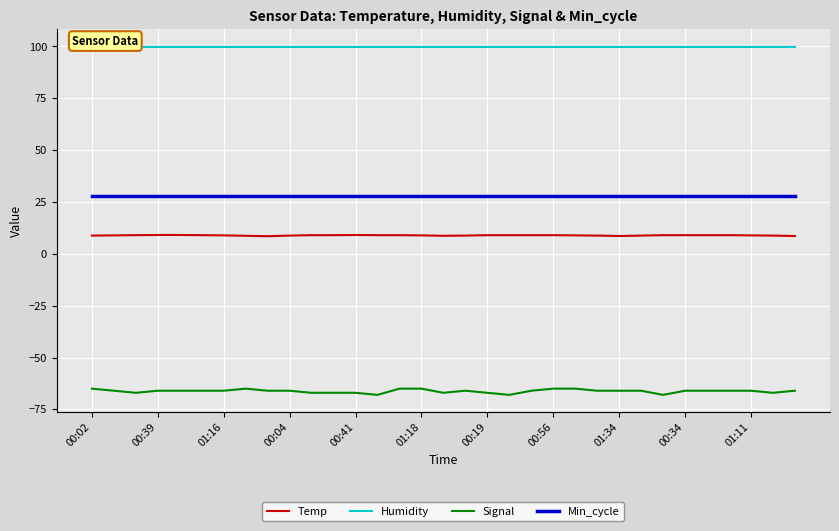

How many series are shown in this chart?

4